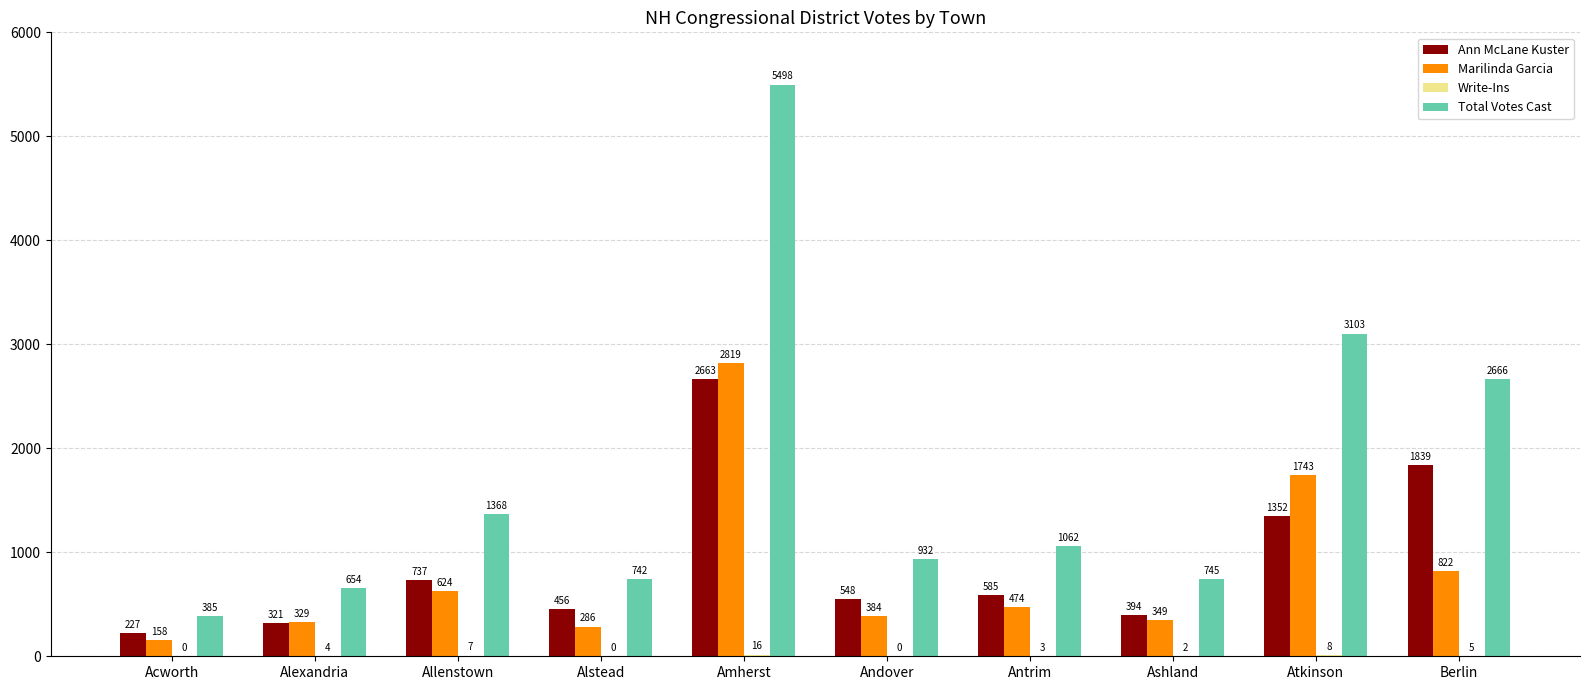

Which series changed the most between Acworth and Alexandria?

Total Votes Cast